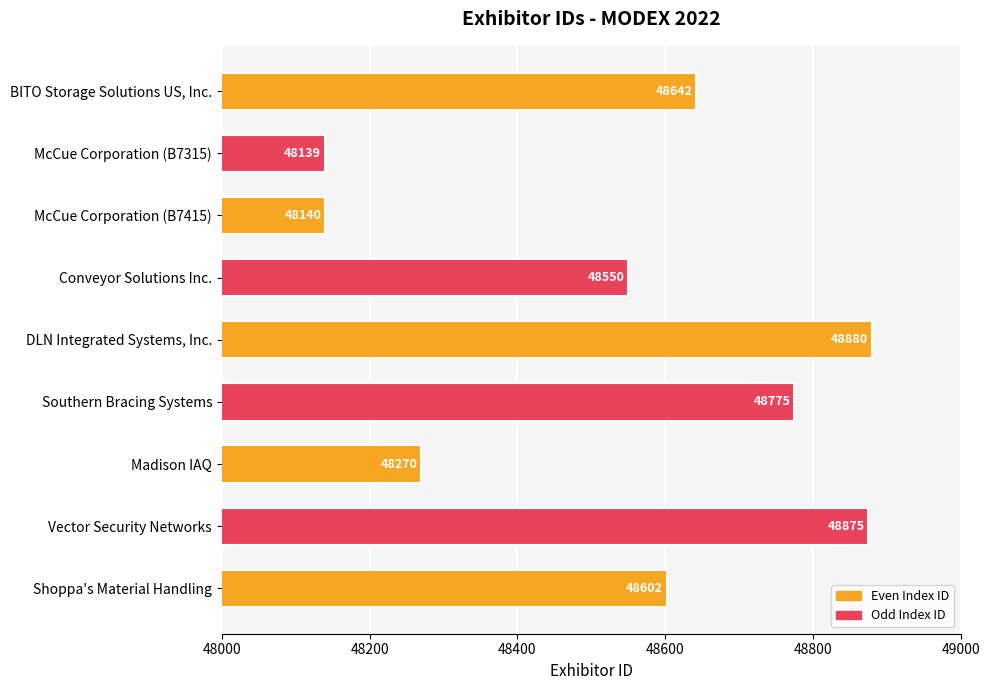

Which category has the highest value across all series?

DLN Integrated Systems, Inc.